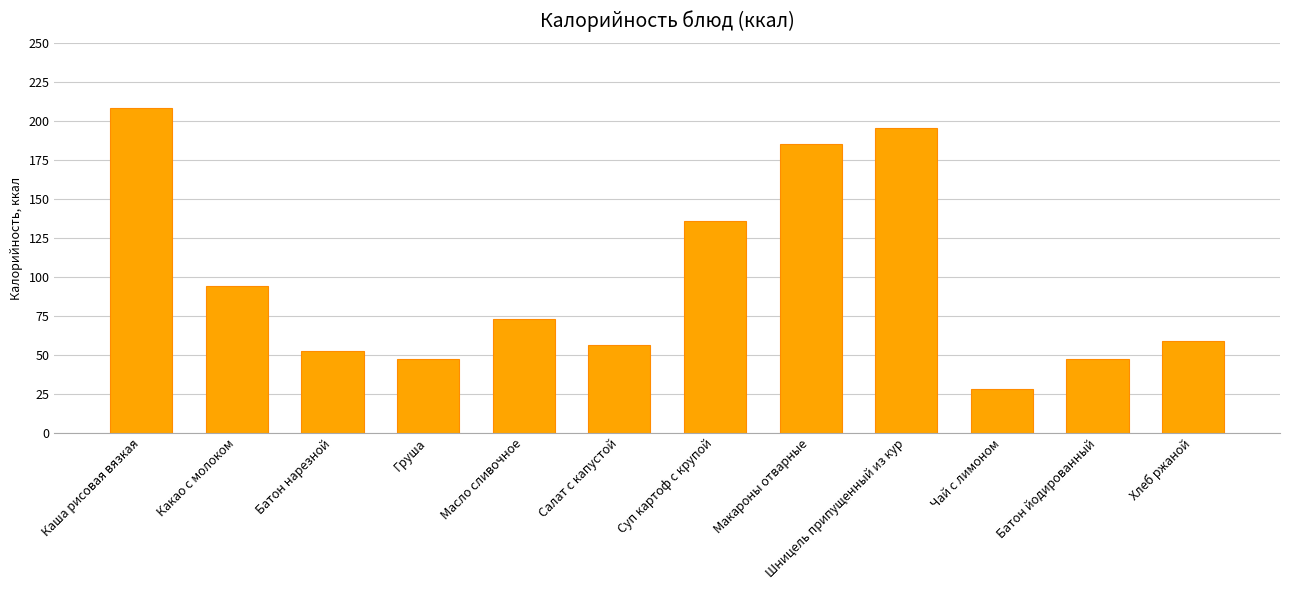

What is the label of the 10th bar from the right?

Батон нарезной